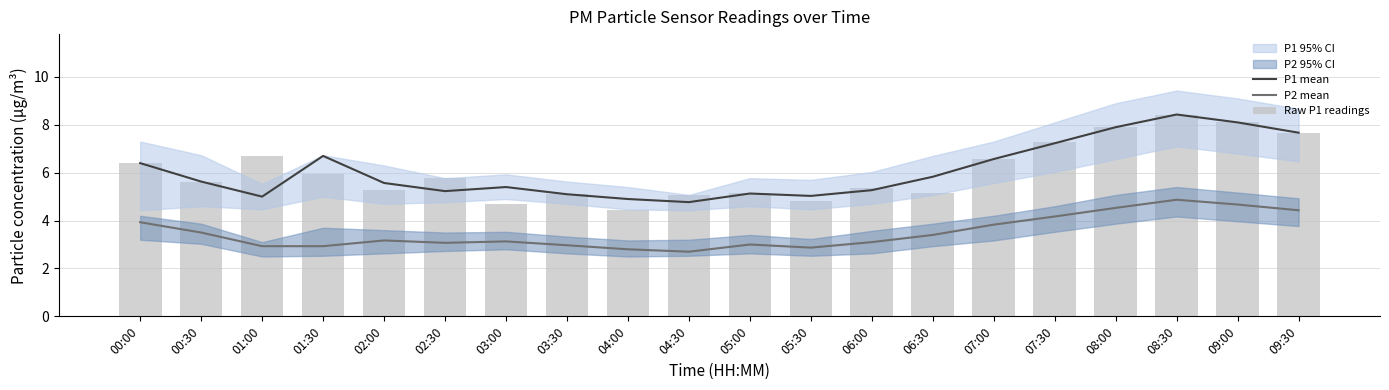

How many groups of bars are there?

20